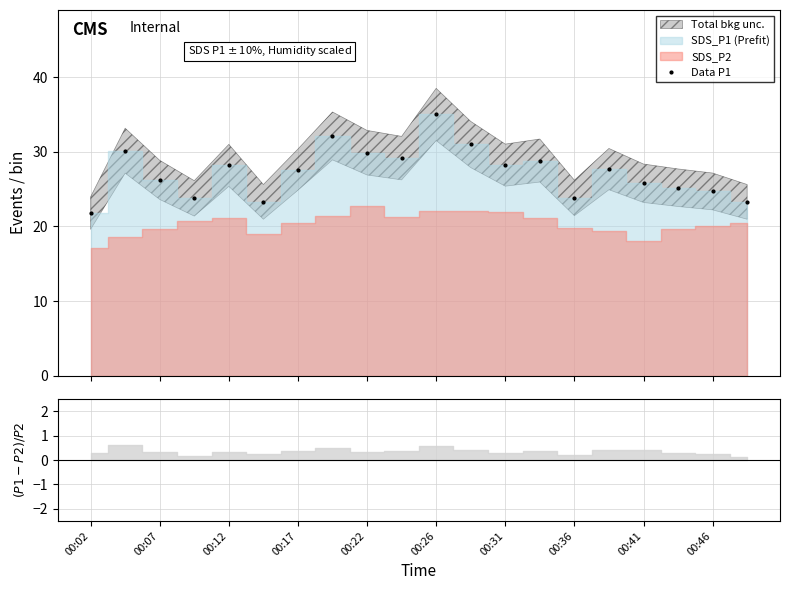

What is the value of the Data P1 point at the 12th from the left?

31.0